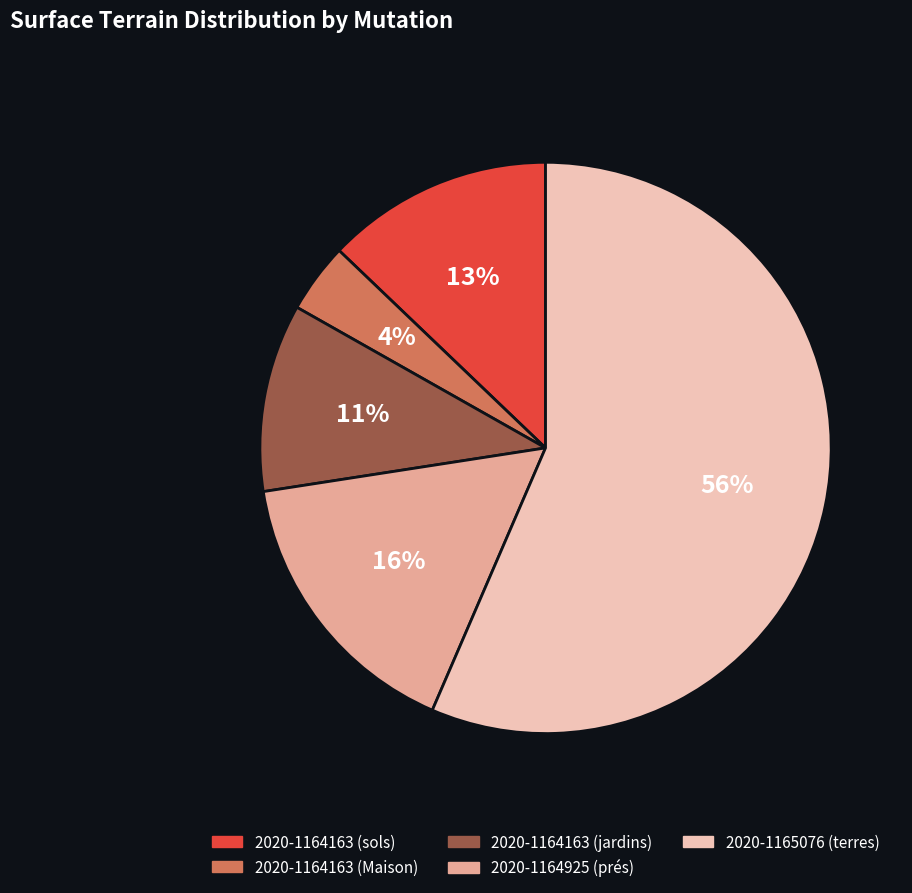

To the nearest percent, what is the difference between the 2020-1164163 (sols) and 2020-1164925 (prés) slice percentages?

3%